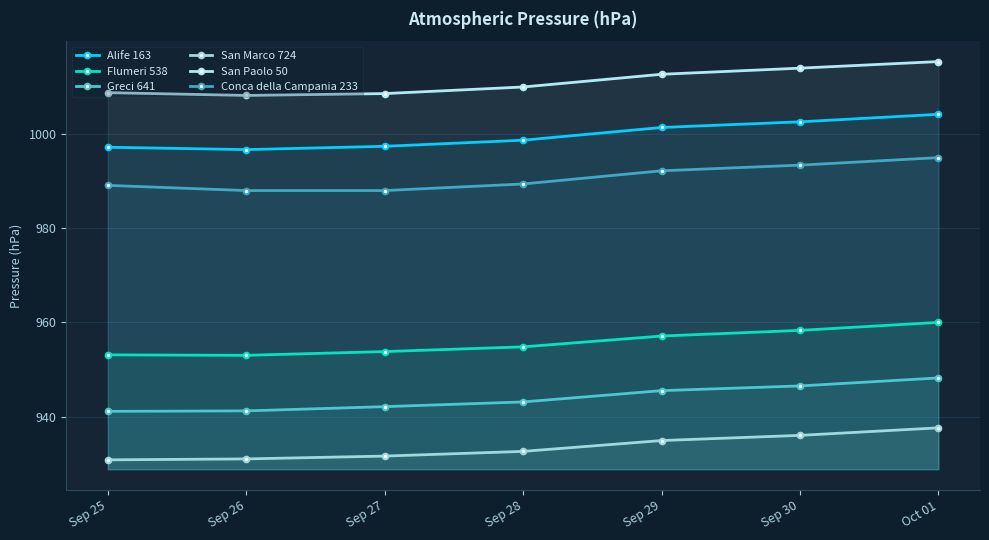

Reading right to left, list all the values displayed in this chart.

Alife 163: Oct 01=1004.2	Sep 30=1002.6	Sep 29=1001.4	Sep 28=998.7	Sep 27=997.4	Sep 26=996.7	Sep 25=997.2
Flumeri 538: Oct 01=960.0	Sep 30=958.3	Sep 29=957.1	Sep 28=954.8	Sep 27=953.8	Sep 26=953.0	Sep 25=953.1
Greci 641: Oct 01=948.2	Sep 30=946.5	Sep 29=945.5	Sep 28=943.1	Sep 27=942.1	Sep 26=941.2	Sep 25=941.1
San Marco 724: Oct 01=937.6	Sep 30=936.0	Sep 29=934.9	Sep 28=932.6	Sep 27=931.6	Sep 26=931.0	Sep 25=930.8
San Paolo 50: Oct 01=1015.4	Sep 30=1014.0	Sep 29=1012.7	Sep 28=1010.0	Sep 27=1008.6	Sep 26=1008.2	Sep 25=1008.8
Conca della Campania 233: Oct 01=995.0	Sep 30=993.4	Sep 29=992.2	Sep 28=989.4	Sep 27=988.0	Sep 26=988.0	Sep 25=989.1